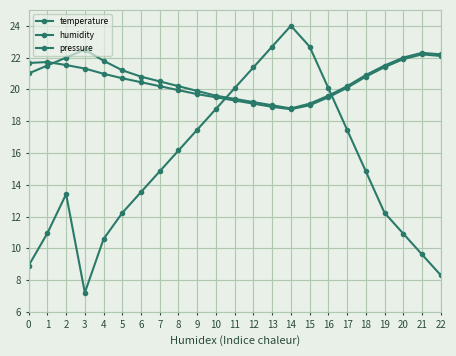

How many times do humidity and temperature cross each other?

2